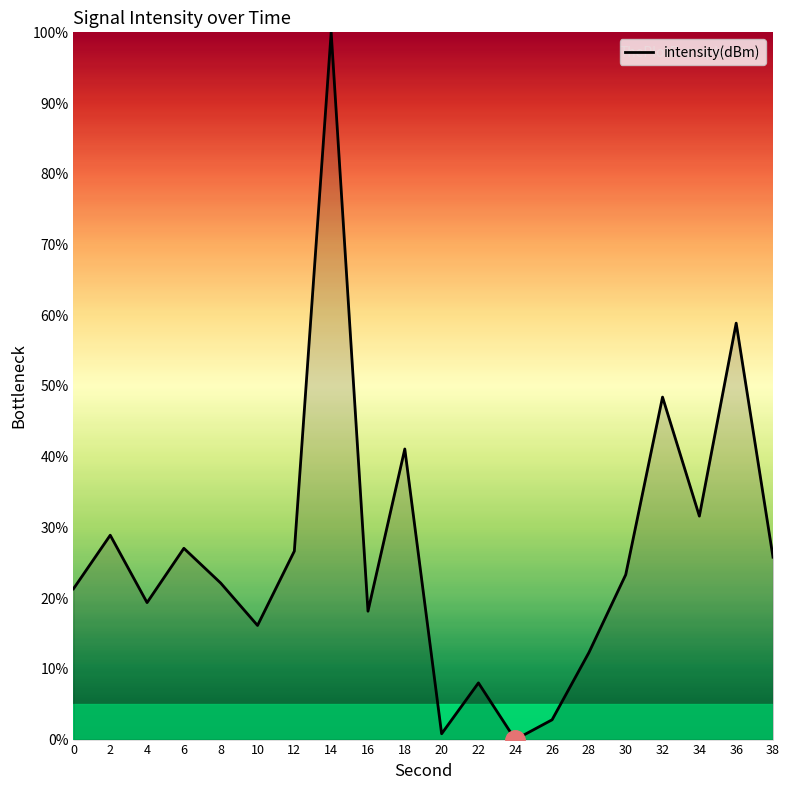

The value at 34 is 10.1. True or false?

False